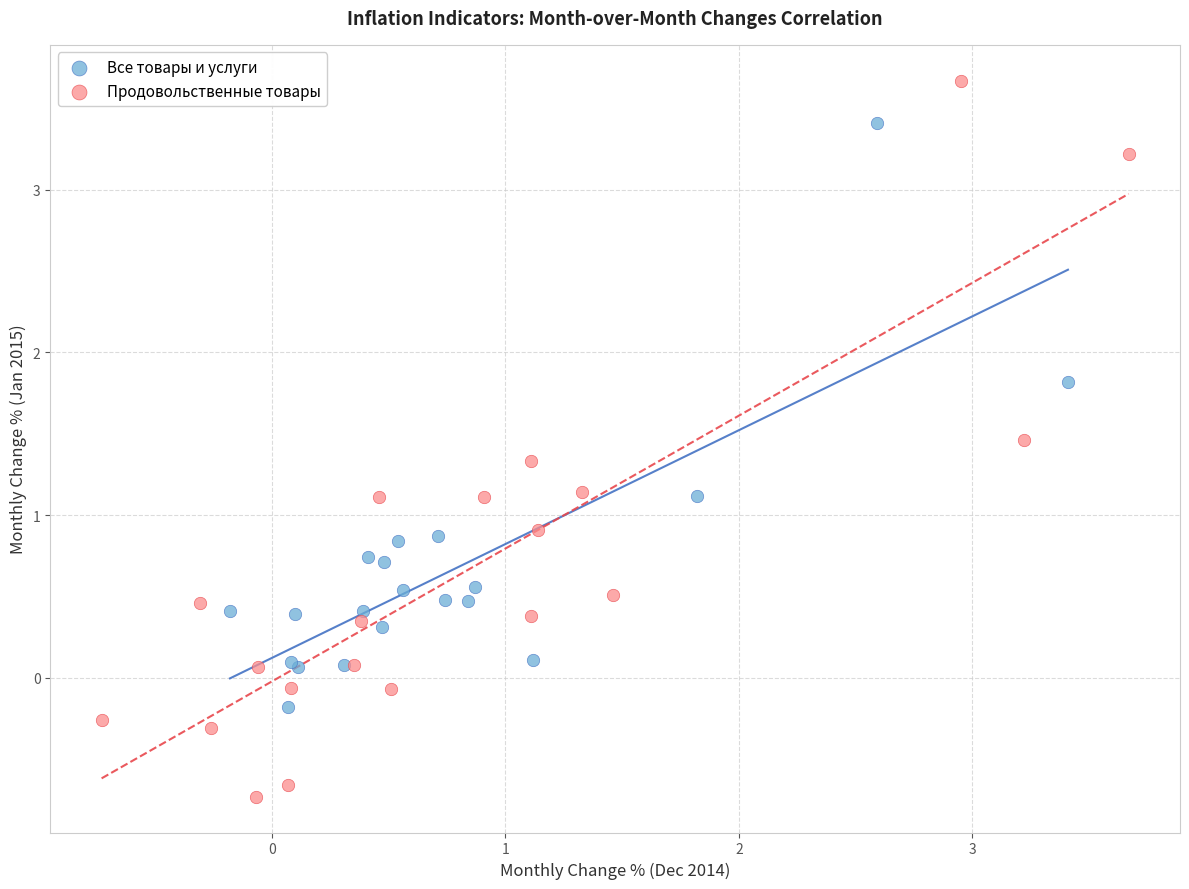

Which series reaches the minimum Y coordinate?

Продовольственные товары